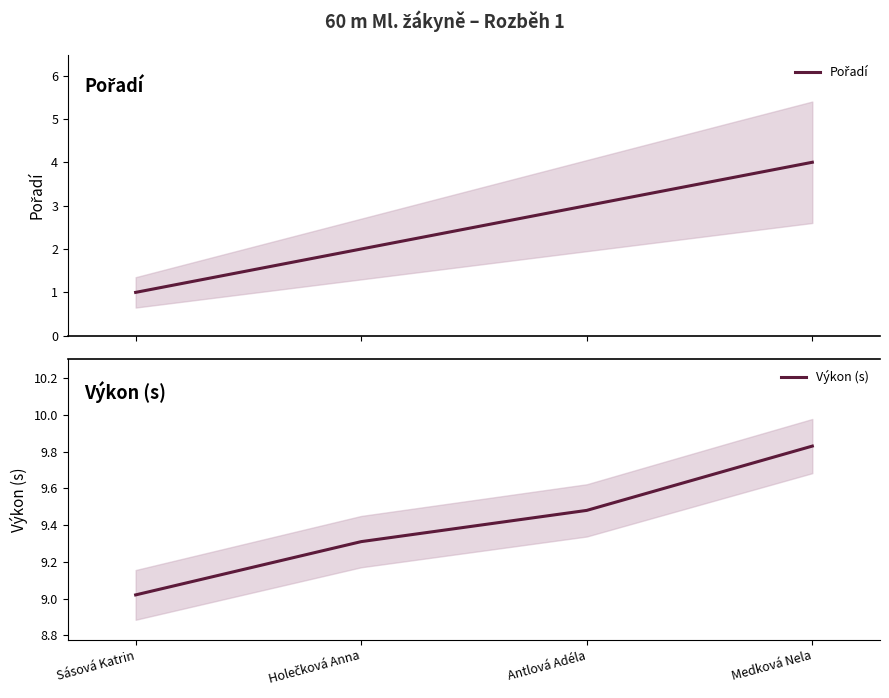

What is the difference between the second highest and second lowest values in the Pořadí series?

1.0